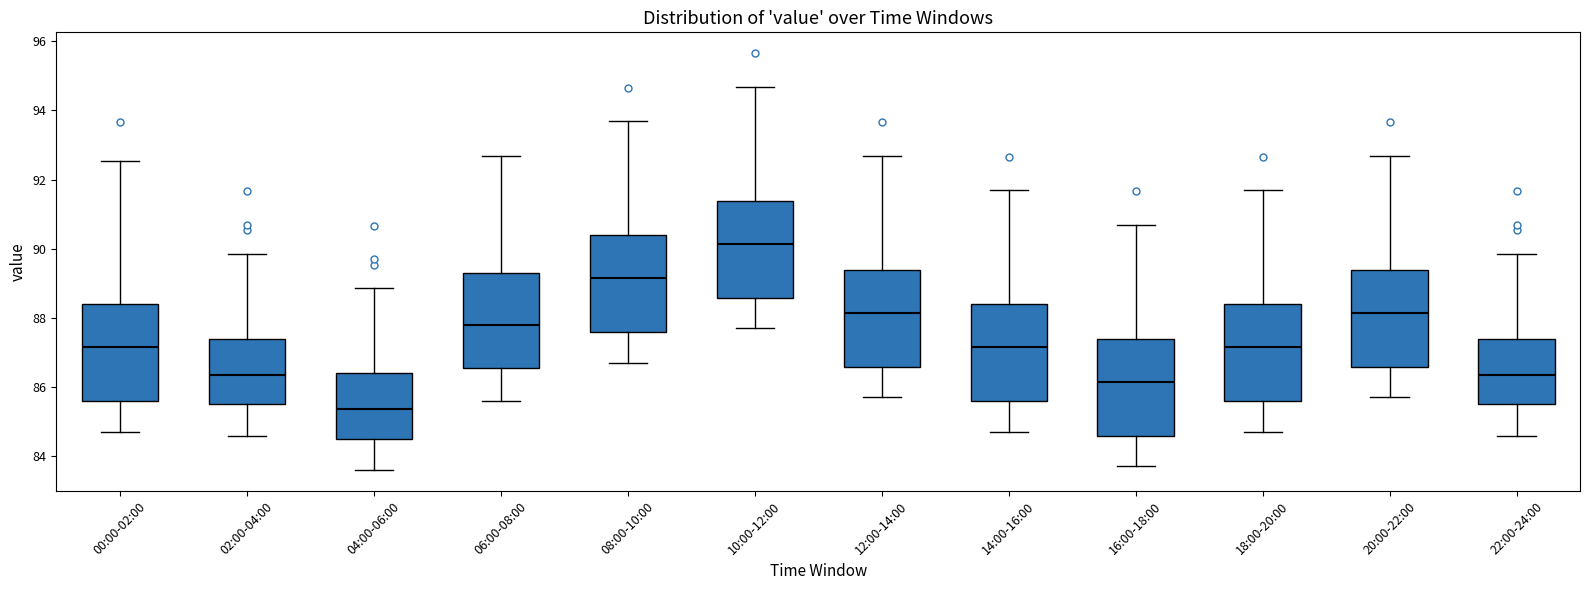

Which box's median line is the lowest?

04:00-06:00